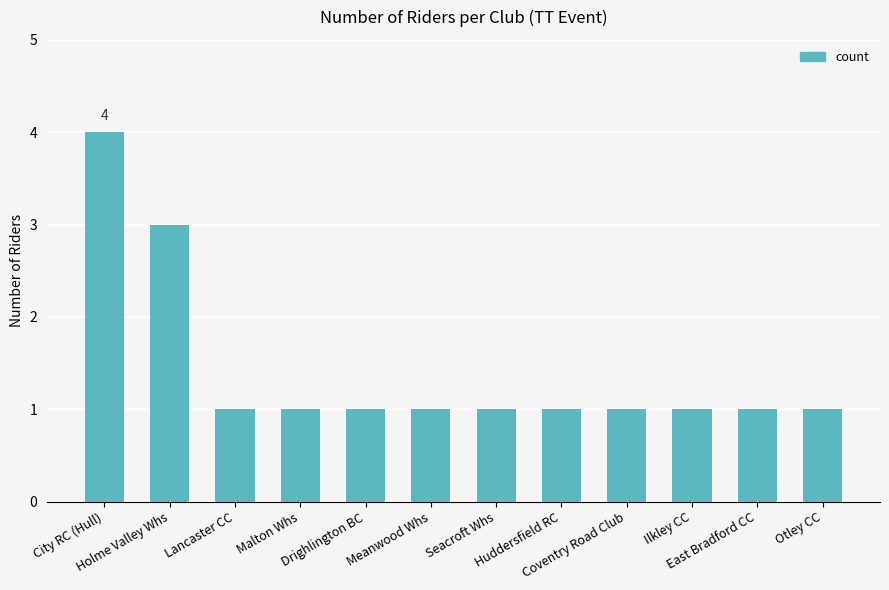

Count the number of categories in the chart.

12